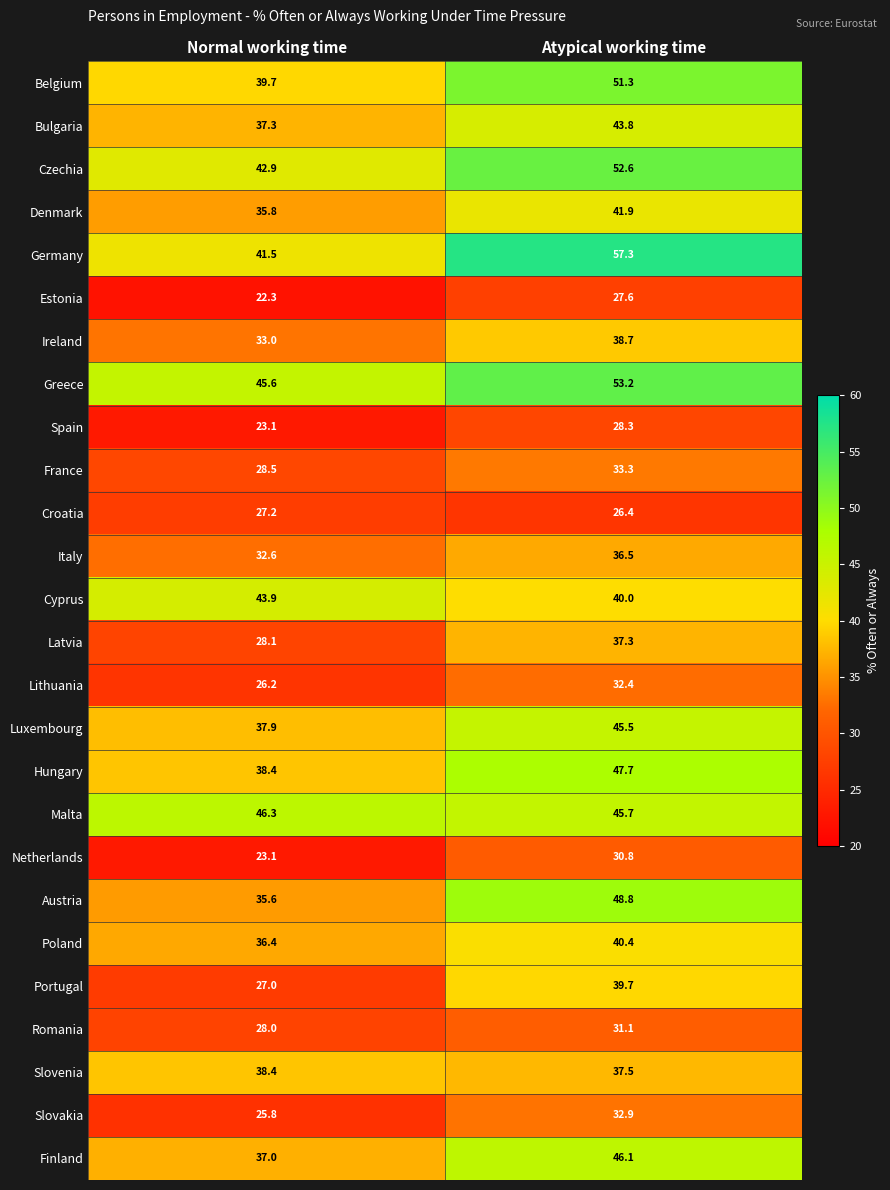

Rank the series at Atypical working time from highest to lowest value.

Germany, Greece, Czechia, Belgium, Austria, Hungary, Finland, Malta, Luxembourg, Bulgaria, Denmark, Poland, Cyprus, Portugal, Ireland, Slovenia, Latvia, Italy, France, Slovakia, Lithuania, Romania, Netherlands, Spain, Estonia, Croatia